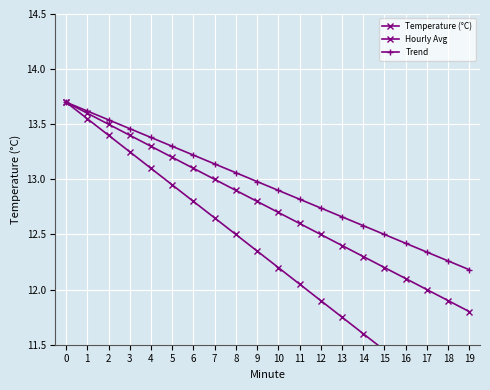

Between 17 and 11, which is larger?

11